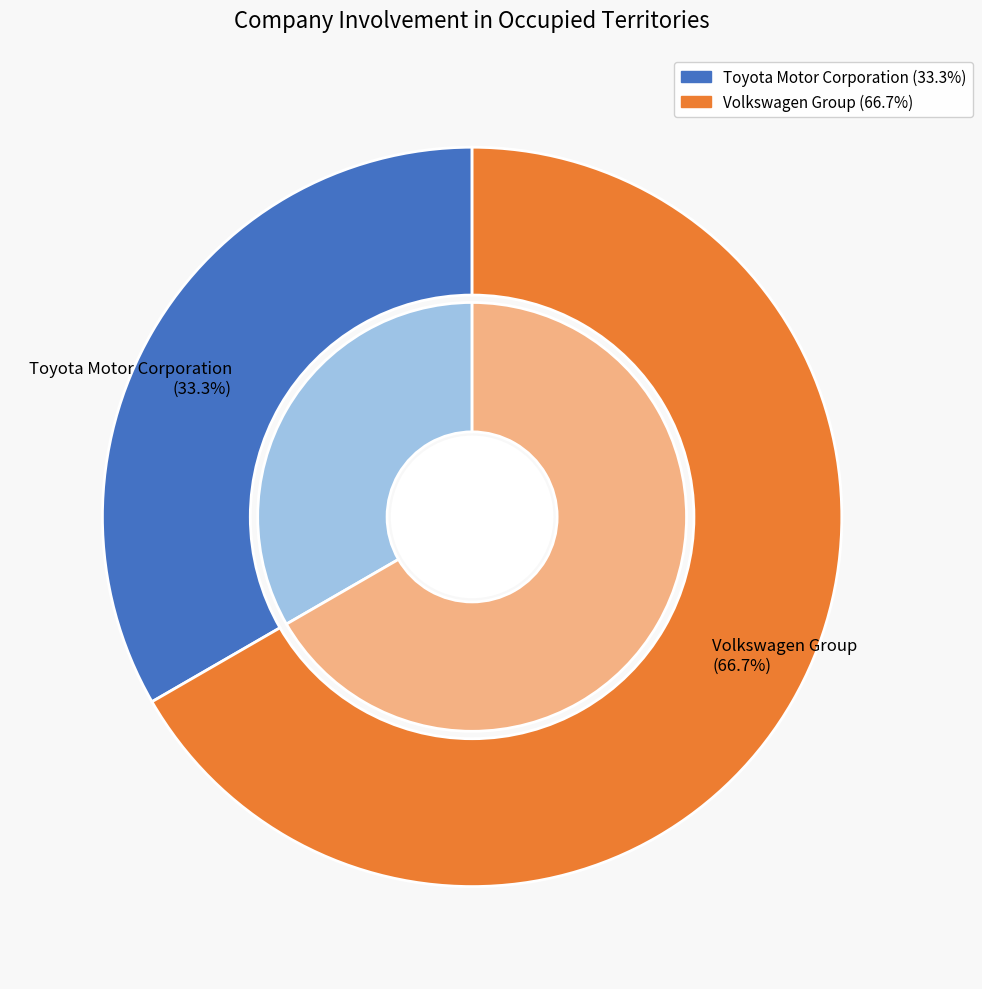

To the nearest percent, what percentage of the pie is Volkswagen Group?

67%